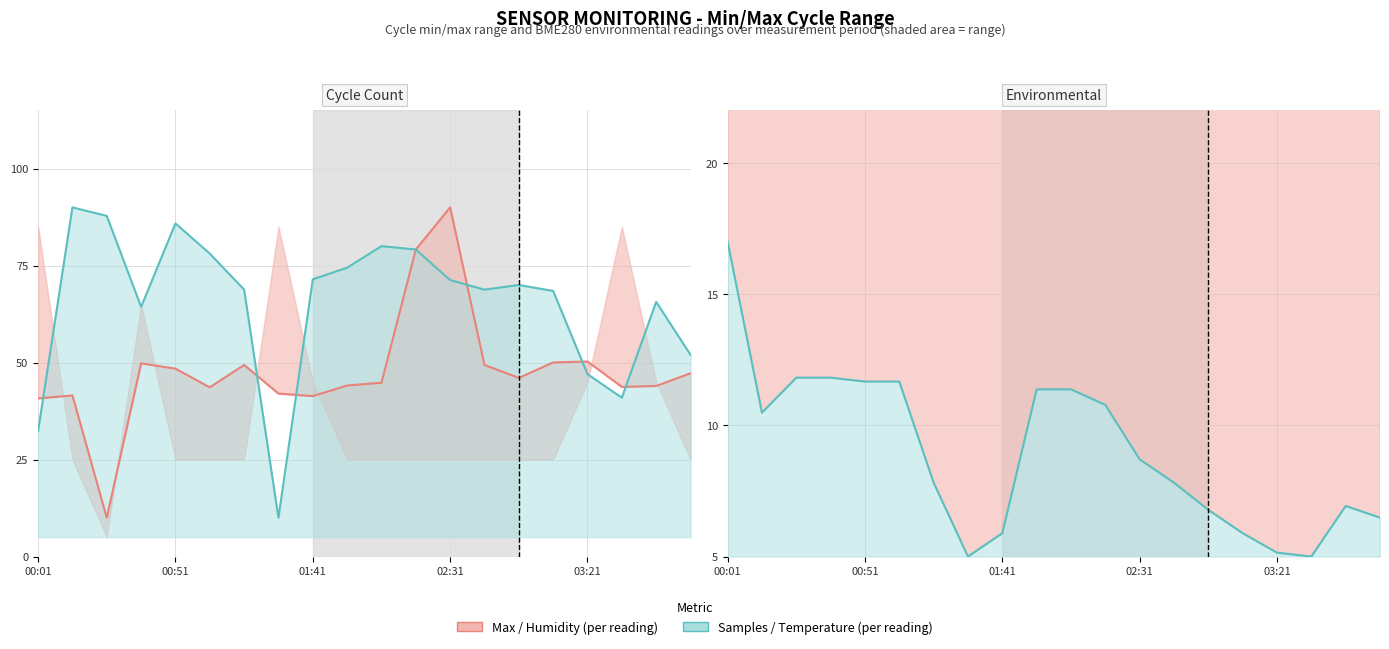

How many data points in BME280_humidity are above 62?

15